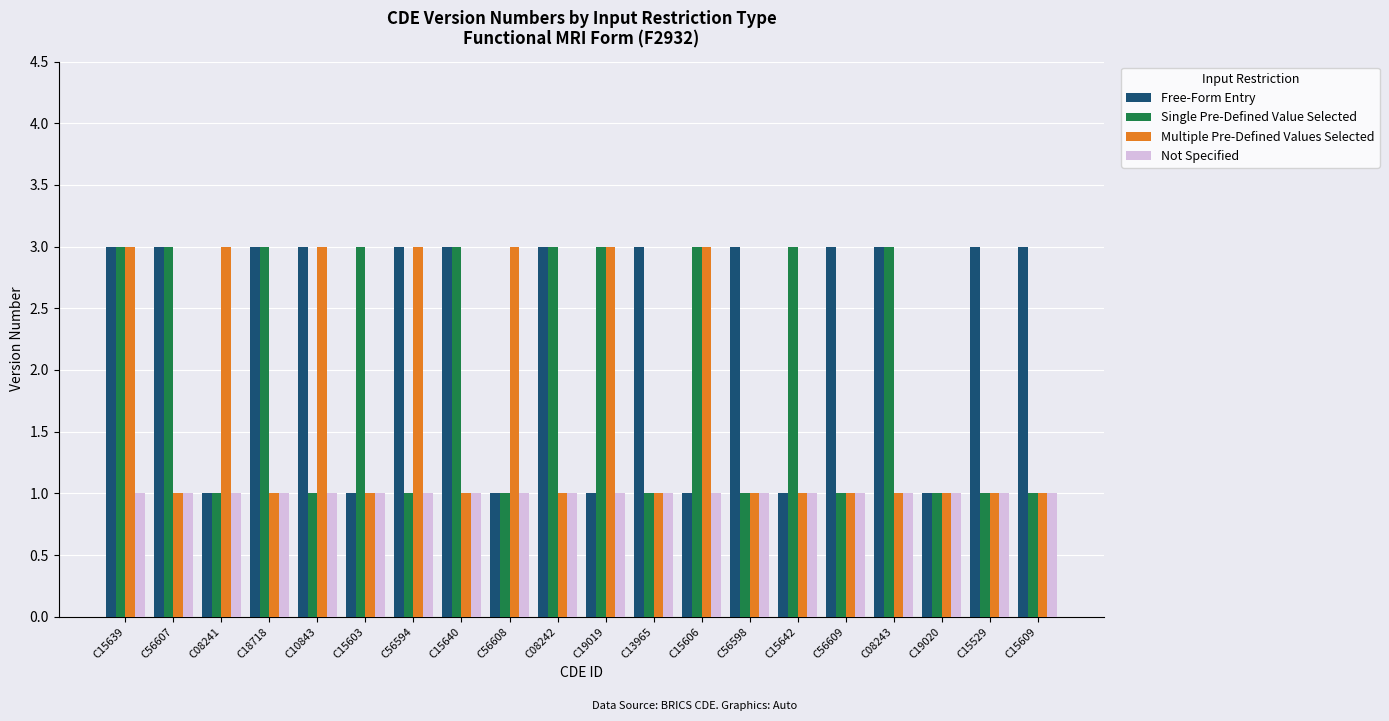

Reading left to right, list all the values displayed in this chart.

Free-Form Entry: 3	3	1	3	3	1	3	3	1	3	1	3	1	3	1	3	3	1	3	3
Single Pre-Defined Value Selected: 3	3	1	3	1	3	1	3	1	3	3	1	3	1	3	1	3	1	1	1
Multiple Pre-Defined Values Selected: 3	1	3	1	3	1	3	1	3	1	3	1	3	1	1	1	1	1	1	1
Not Specified: 1	1	1	1	1	1	1	1	1	1	1	1	1	1	1	1	1	1	1	1